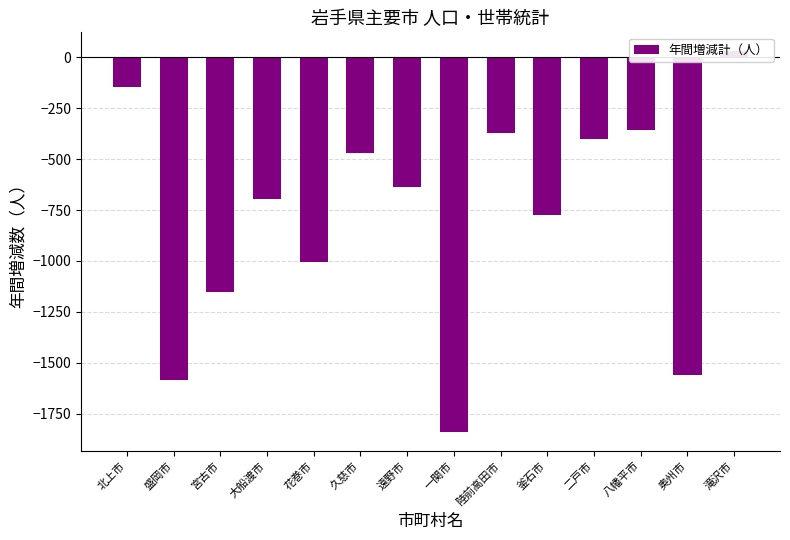

What is the change in value from 花巻市 to 滝沢市?

+1034